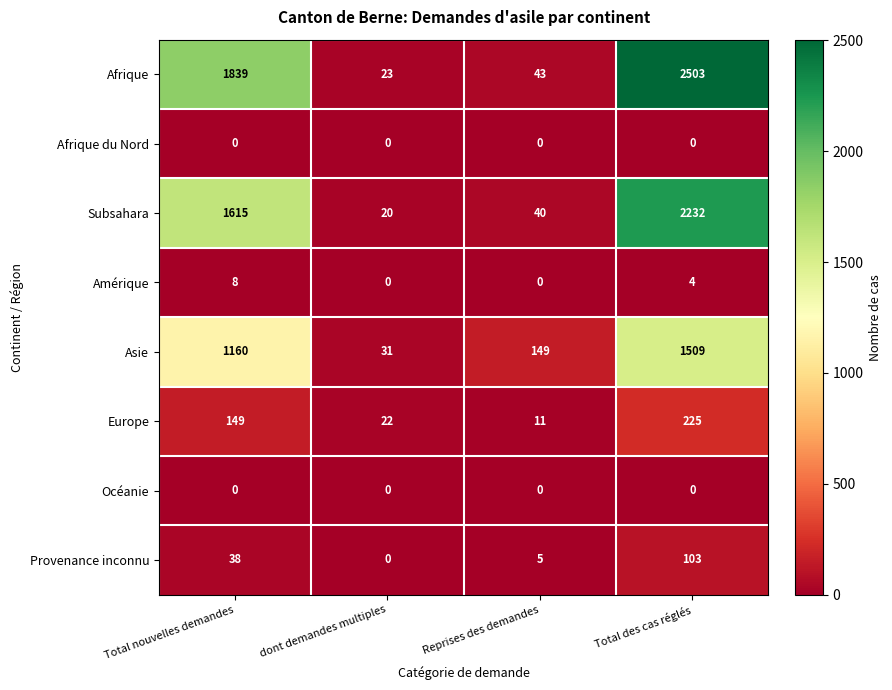

At which category is the sum across all series the highest?

Total des cas réglés